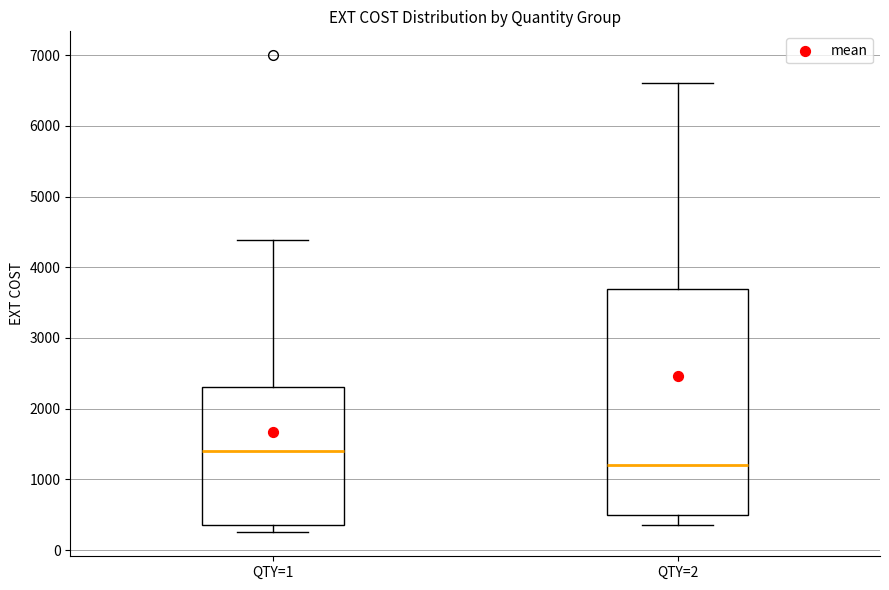

Reading left to right, read every box against the y-axis: the position of its median line, the range the box covers, and the ends of its whiskers. The values are not printed on the chart, so give them approximately, as read against the axis.

QTY=1: median 1400, box 400 to 2300, whiskers 300 to 4400
QTY=2: median 1200, box 500 to 3700, whiskers 400 to 6600